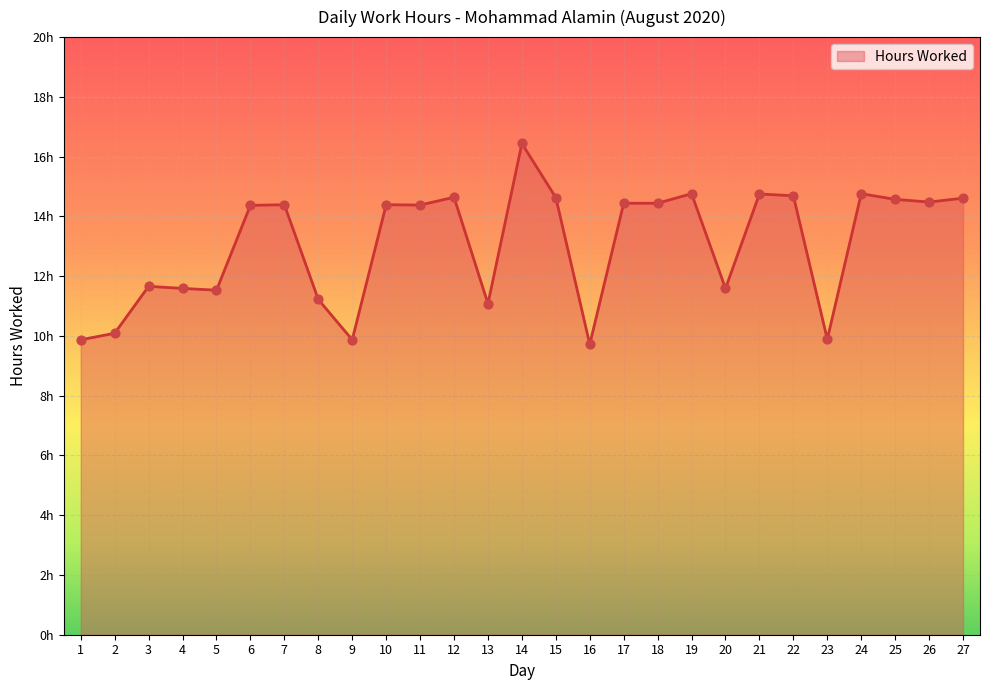

Approximately how many times larger is the value at 9 compared to 7?

0.7